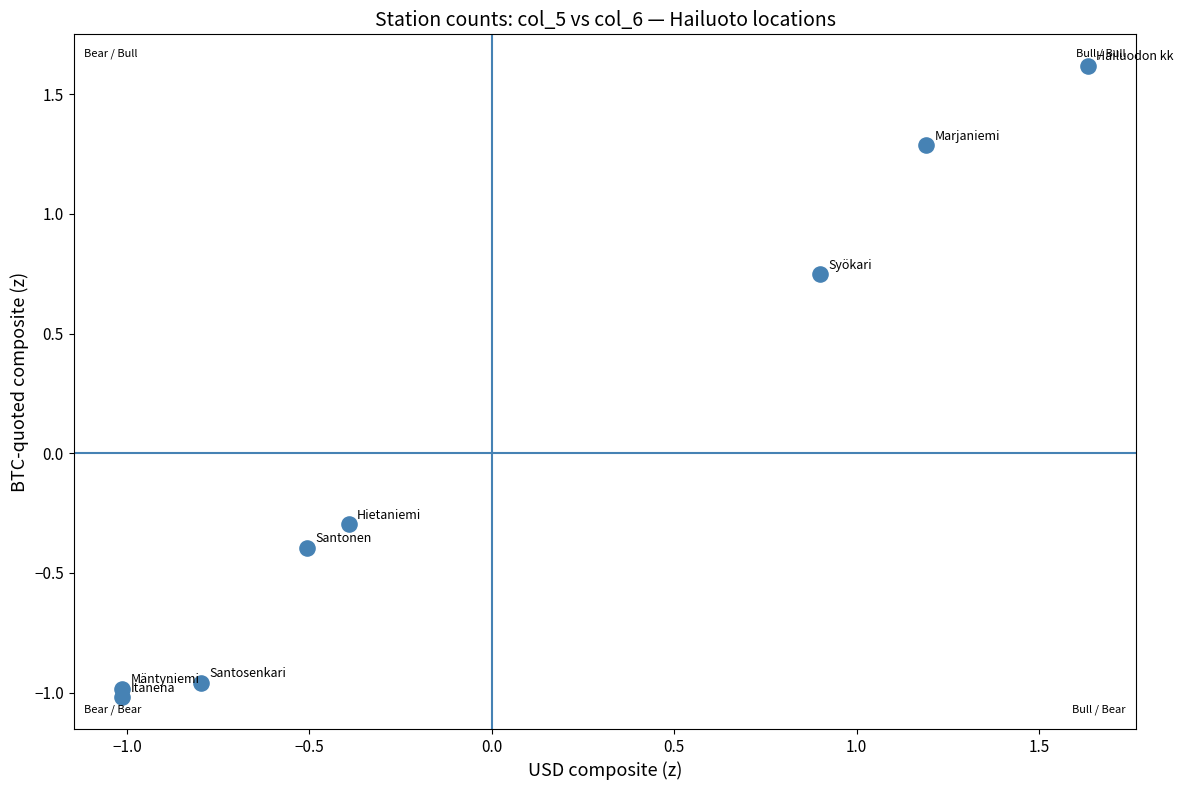

What is the range of X values (max minus min)?

2.6